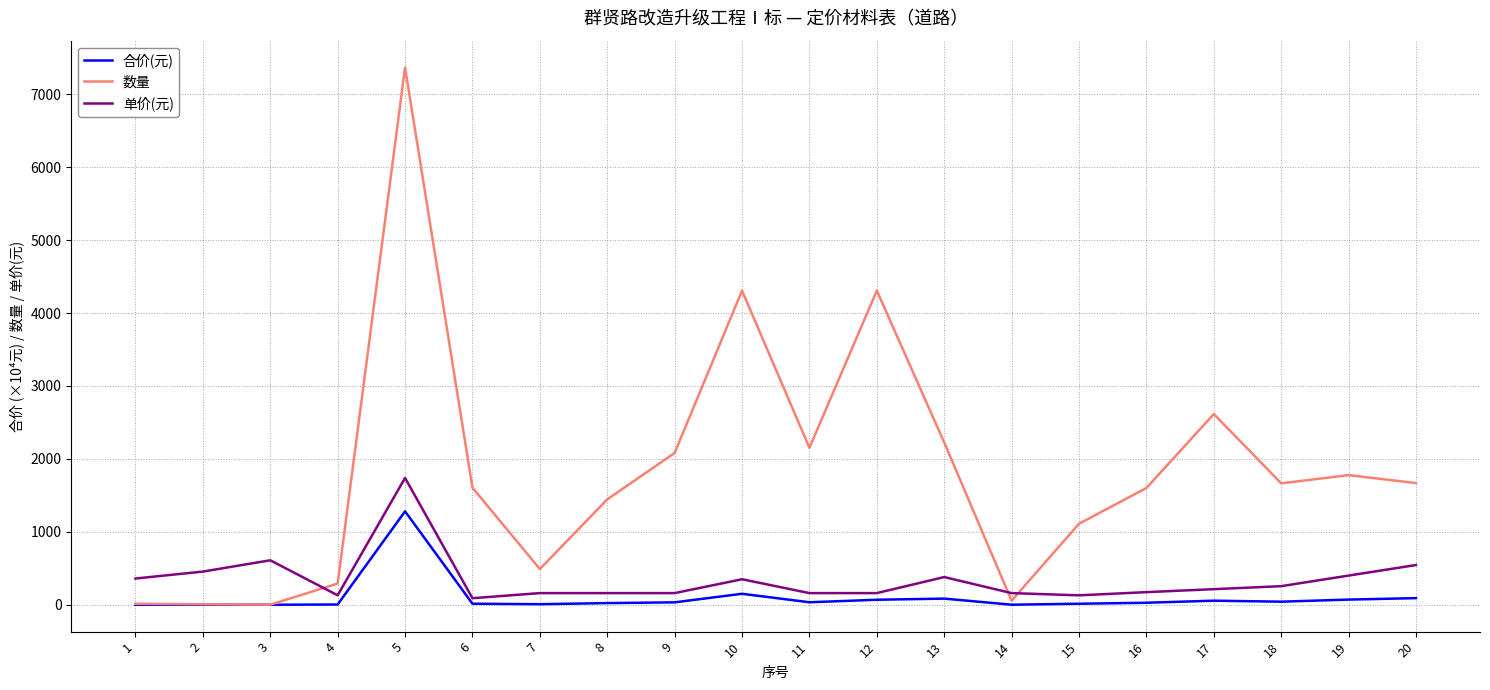

Which category has the highest value in the 单价(元) series?

5